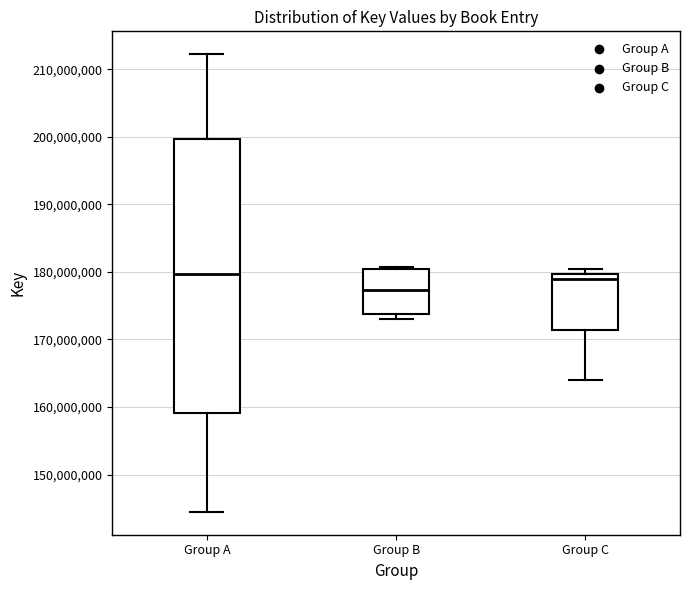

Reading left to right, read every box against the y-axis: the position of its median line, the range the box covers, and the ends of its whiskers. The values are not printed on the chart, so give them approximately, as read against the axis.

Group A: median 180000000, box 159000000 to 200000000, whiskers 144000000 to 212000000
Group B: median 177000000, box 174000000 to 180000000, whiskers 173000000 to 181000000
Group C: median 179000000, box 171000000 to 180000000, whiskers 164000000 to 180000000 (just above the box's upper edge)